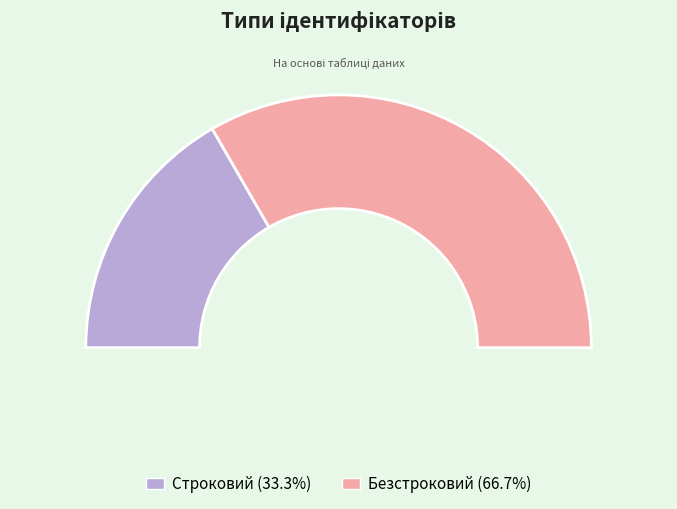

How many segments does this pie chart have?

2